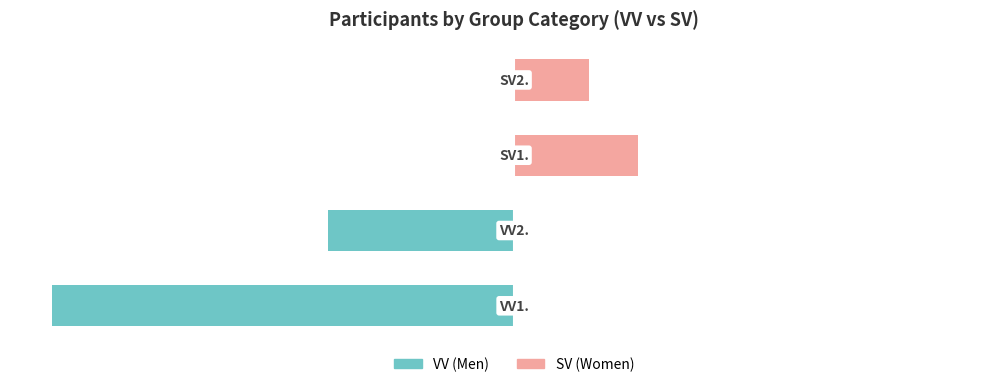

Count the number of categories in the chart.

4